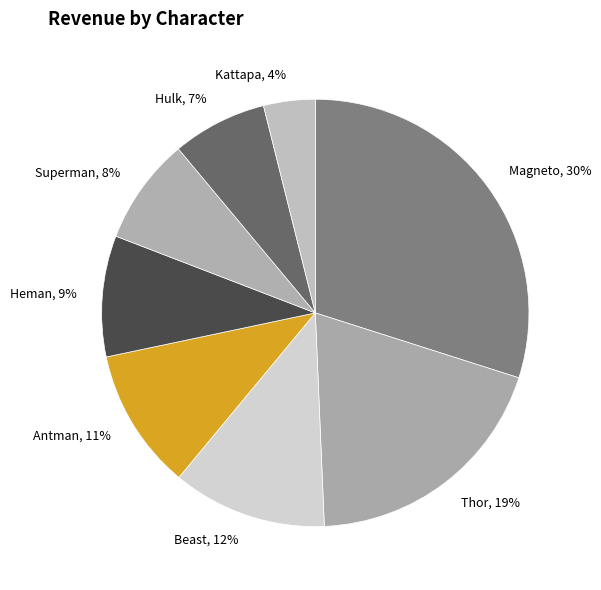

To the nearest percent, what percentage of the pie is Beast?

12%